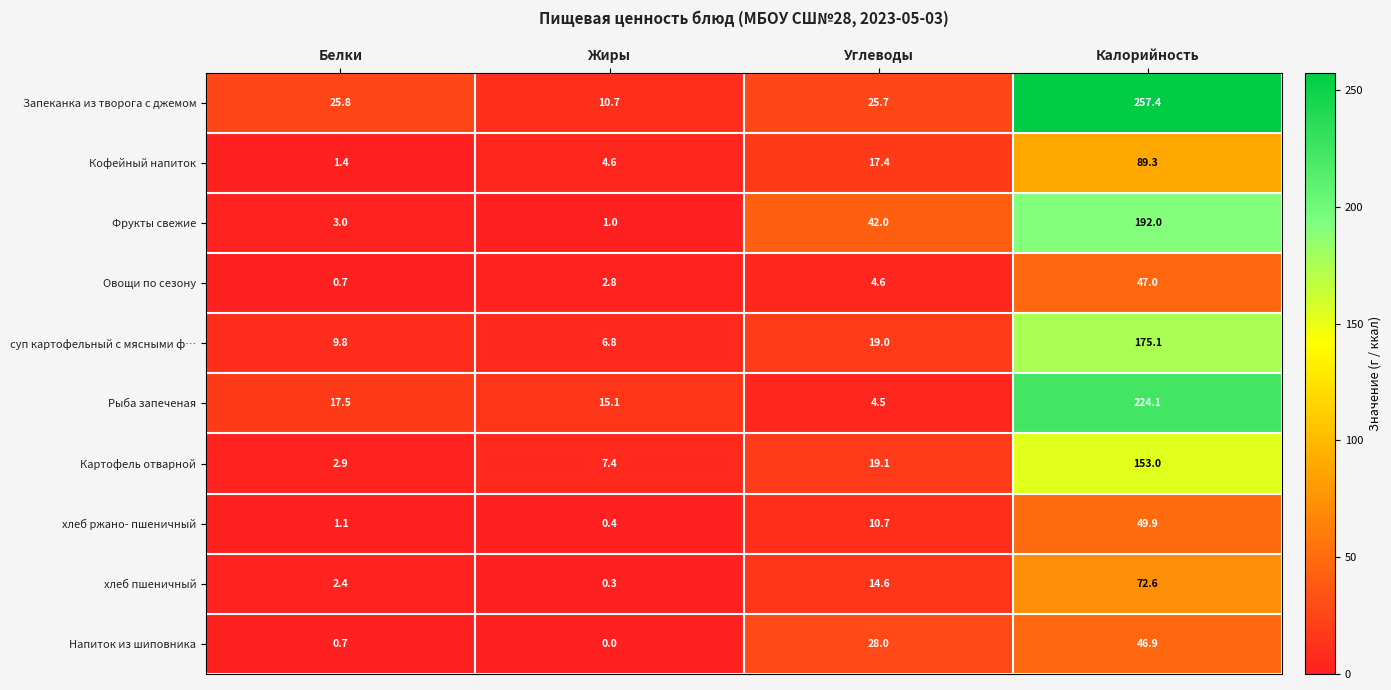

What is the difference between the maximum and minimum values in the Овощи по сезону series?

46.3